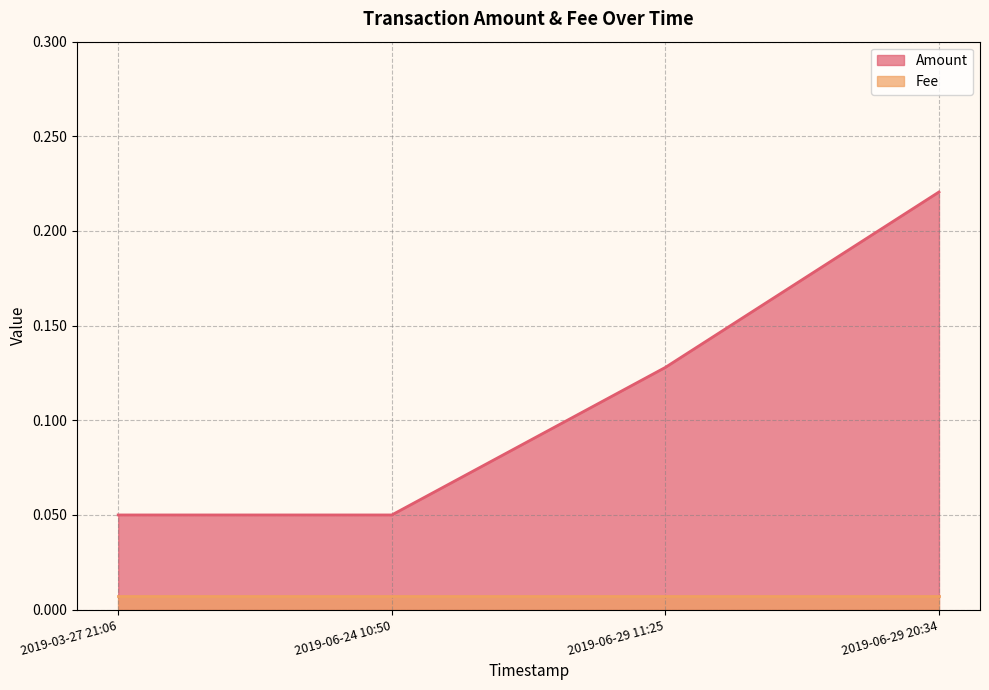

At how many categories does at least one series exceed 0?

4